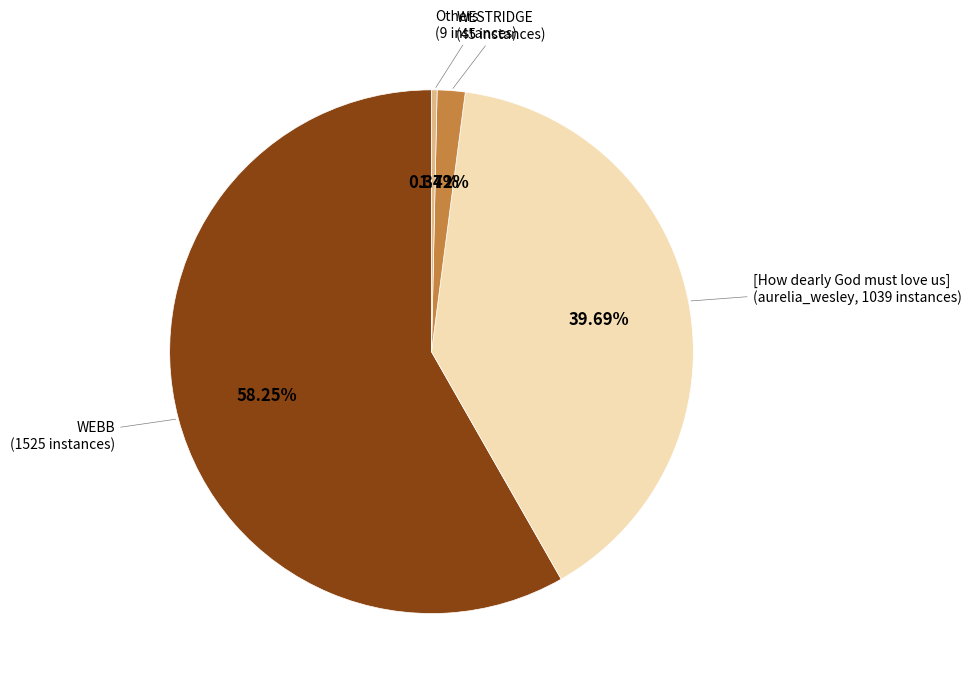

Combined, do WESTRIDGE (45 instances) and Others (9 instances) account for over 50%?

No